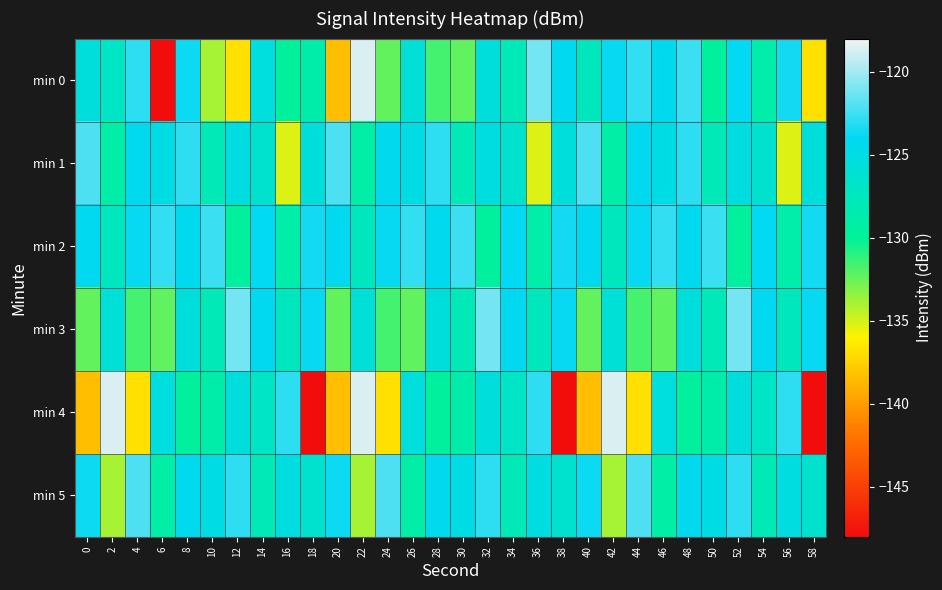

Reading right to left, extract all data points from this chart.

min 0: 58=-136.8	56=-123.5	54=-128.8	52=-124.0	50=-129.6	48=-122.5	46=-124.3	44=-122.8	42=-123.8	40=-127.4	38=-124.1	36=-121.1	34=-128.0	32=-125.4	30=-132.3	28=-131.6	26=-125.9	24=-132.4	22=-118.6	20=-138.4	18=-128.9	16=-129.7	14=-125.3	12=-136.8	10=-133.9	8=-123.7	6=-148.0	4=-122.9	2=-126.9	0=-125.5
min 1: 58=-125.5	56=-135.2	54=-126.4	52=-125.2	50=-127.9	48=-122.9	46=-125.0	44=-124.3	42=-129.1	40=-122.1	38=-125.5	36=-135.2	34=-126.4	32=-125.2	30=-127.9	28=-122.9	26=-125.0	24=-124.3	22=-129.1	20=-122.1	18=-125.5	16=-135.2	14=-126.4	12=-125.2	10=-127.9	8=-122.9	6=-125.0	4=-124.3	2=-129.1	0=-122.1
min 2: 58=-123.5	56=-128.8	54=-124.0	52=-129.6	50=-122.5	48=-124.3	46=-122.8	44=-123.8	42=-127.4	40=-124.1	38=-123.5	36=-128.8	34=-124.0	32=-129.6	30=-122.5	28=-124.3	26=-122.8	24=-123.8	22=-127.4	20=-124.1	18=-123.5	16=-128.8	14=-124.0	12=-129.6	10=-122.5	8=-124.3	6=-122.8	4=-123.8	2=-127.4	0=-124.1
min 3: 58=-123.8	56=-127.4	54=-124.1	52=-121.1	50=-128.0	48=-125.4	46=-132.3	44=-131.6	42=-125.9	40=-132.4	38=-123.8	36=-127.4	34=-124.1	32=-121.1	30=-128.0	28=-125.4	26=-132.3	24=-131.6	22=-125.9	20=-132.4	18=-123.8	16=-127.4	14=-124.1	12=-121.1	10=-128.0	8=-125.4	6=-132.3	4=-131.6	2=-125.9	0=-132.4
min 4: 58=-148.0	56=-122.9	54=-126.9	52=-125.5	50=-128.9	48=-129.7	46=-125.3	44=-136.8	42=-118.6	40=-138.4	38=-148.0	36=-122.9	34=-126.9	32=-125.5	30=-128.9	28=-129.7	26=-125.3	24=-136.8	22=-118.6	20=-138.4	18=-148.0	16=-122.9	14=-126.9	12=-125.5	10=-128.9	8=-129.7	6=-125.3	4=-136.8	2=-118.6	0=-138.4
min 5: 58=-126.4	56=-125.2	54=-127.9	52=-122.9	50=-125.0	48=-124.3	46=-129.1	44=-122.1	42=-133.9	40=-123.7	38=-126.4	36=-125.2	34=-127.9	32=-122.9	30=-125.0	28=-124.3	26=-129.1	24=-122.1	22=-133.9	20=-123.7	18=-126.4	16=-125.2	14=-127.9	12=-122.9	10=-125.0	8=-124.3	6=-129.1	4=-122.1	2=-133.9	0=-123.7